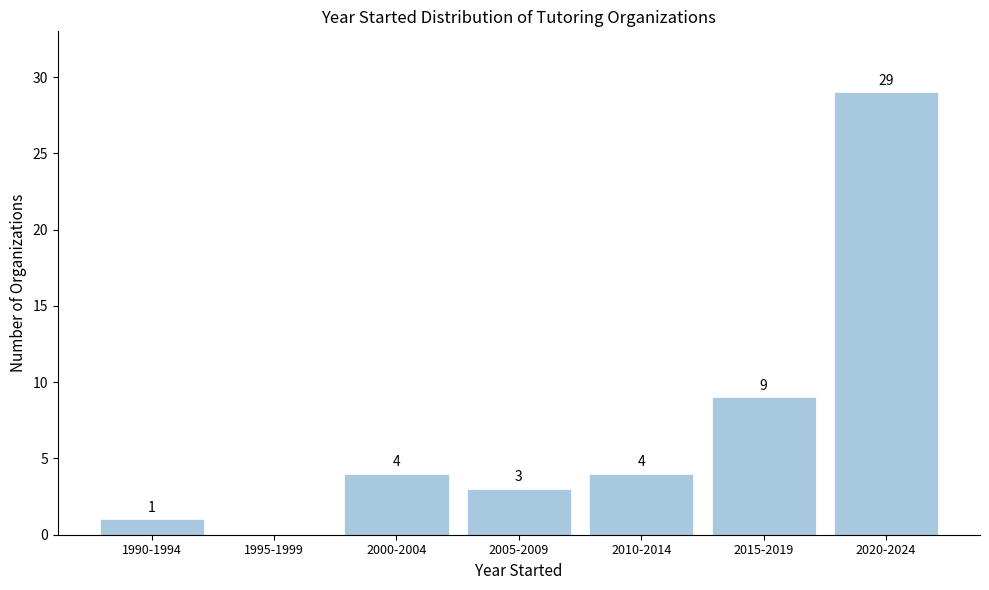

Reading right to left, extract all data points from this chart.

2020-2024=29	2015-2019=9	2010-2014=4	2005-2009=3	2000-2004=4	1995-1999=0	1990-1994=1